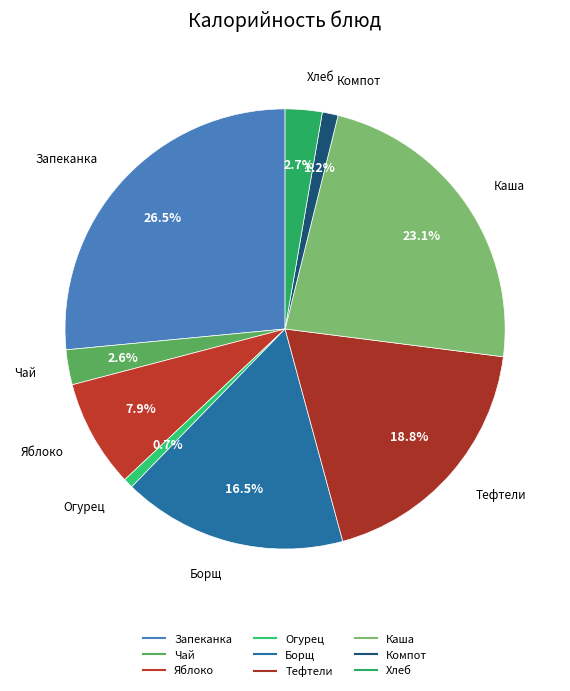

Rank the categories by value from lowest to highest.

Огурец соленый, Компот из смеси сухофруктов, Чай с сахаром, Хлеб ржаной, Яблоко, Борщ из св.капусты с картофелем, Тефтели мясные с соусом сметанным, Каша гречневая рассыпчатая, Запеканка из творога с соусом молочным